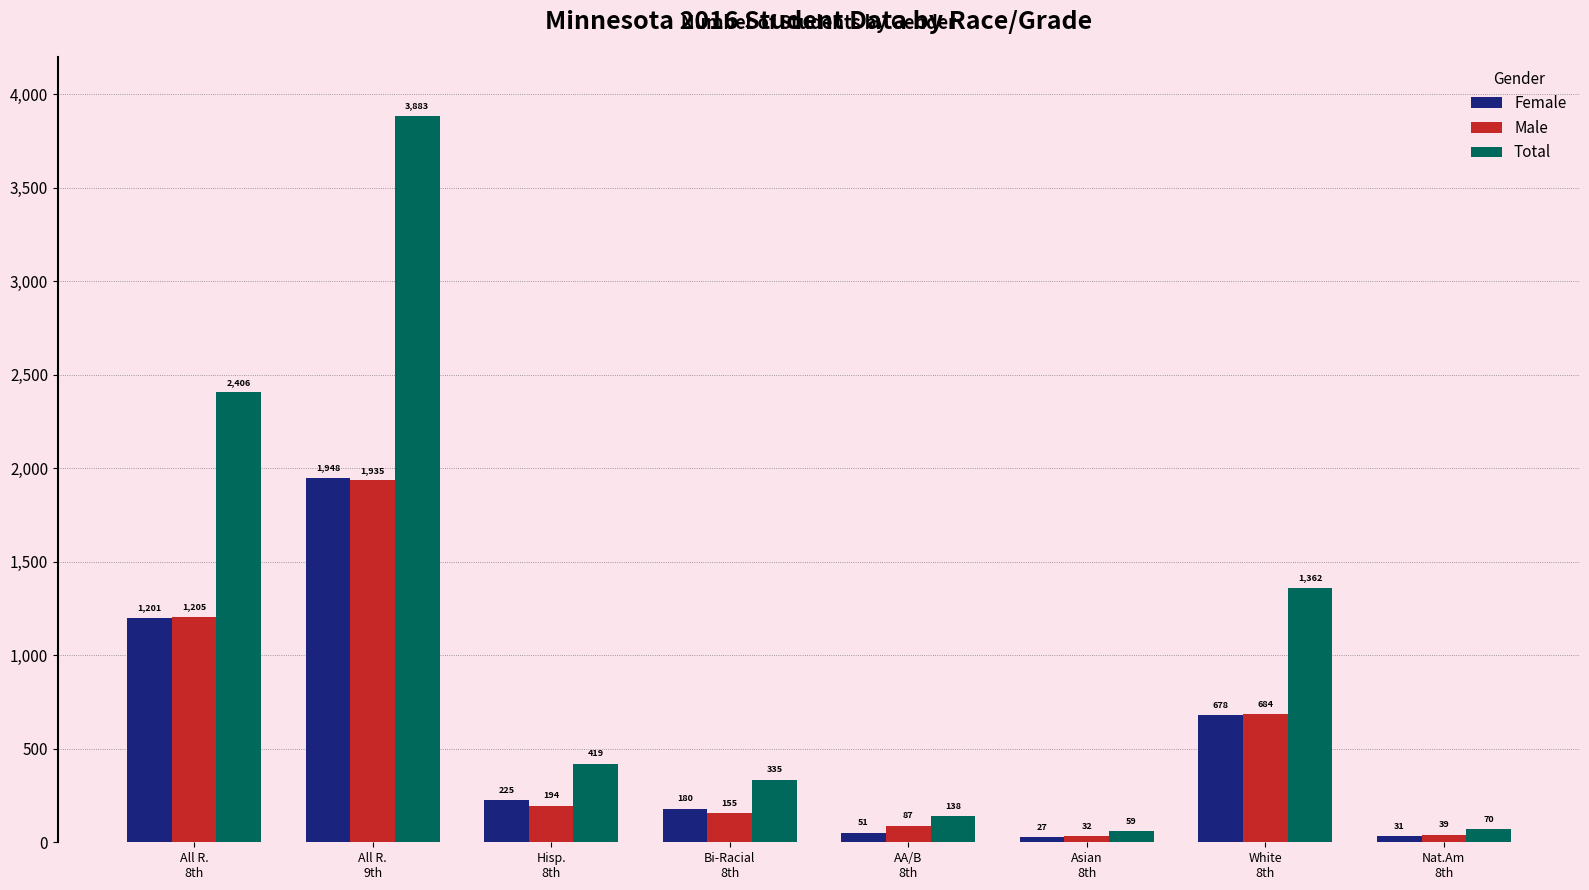

Which series has the largest range (max minus min)?

Total